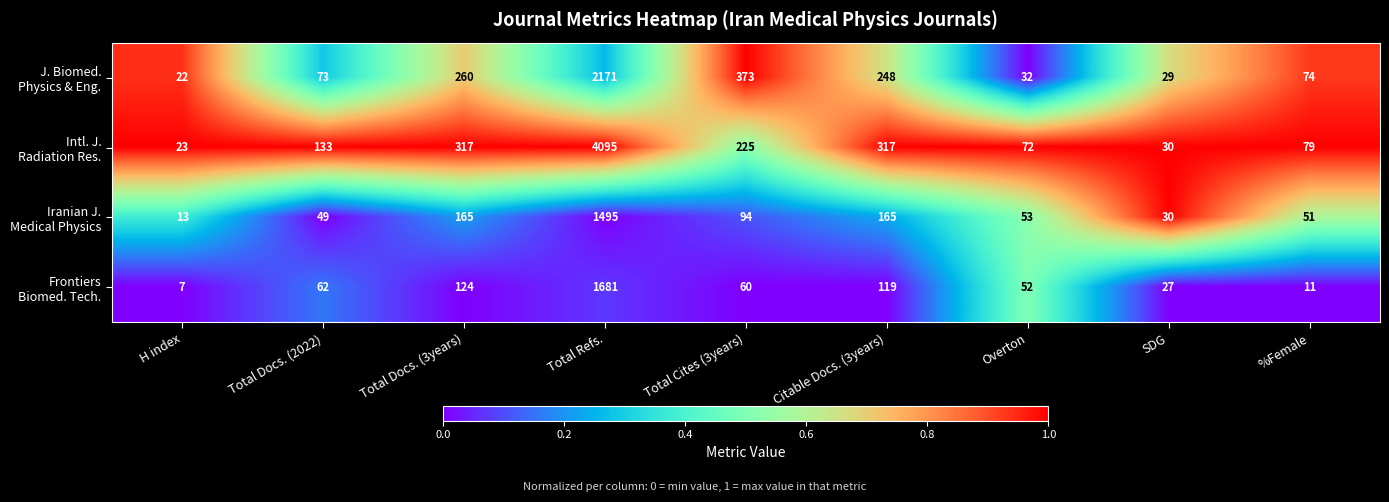

At which category is the sum across all series the highest?

Total Refs.